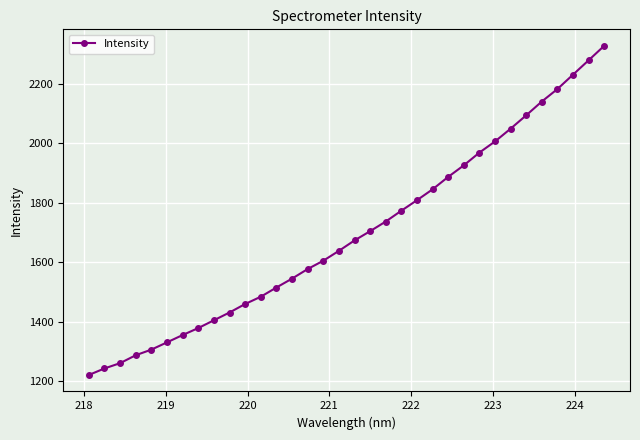

What is the value of the 30th point from the left?

2141.1